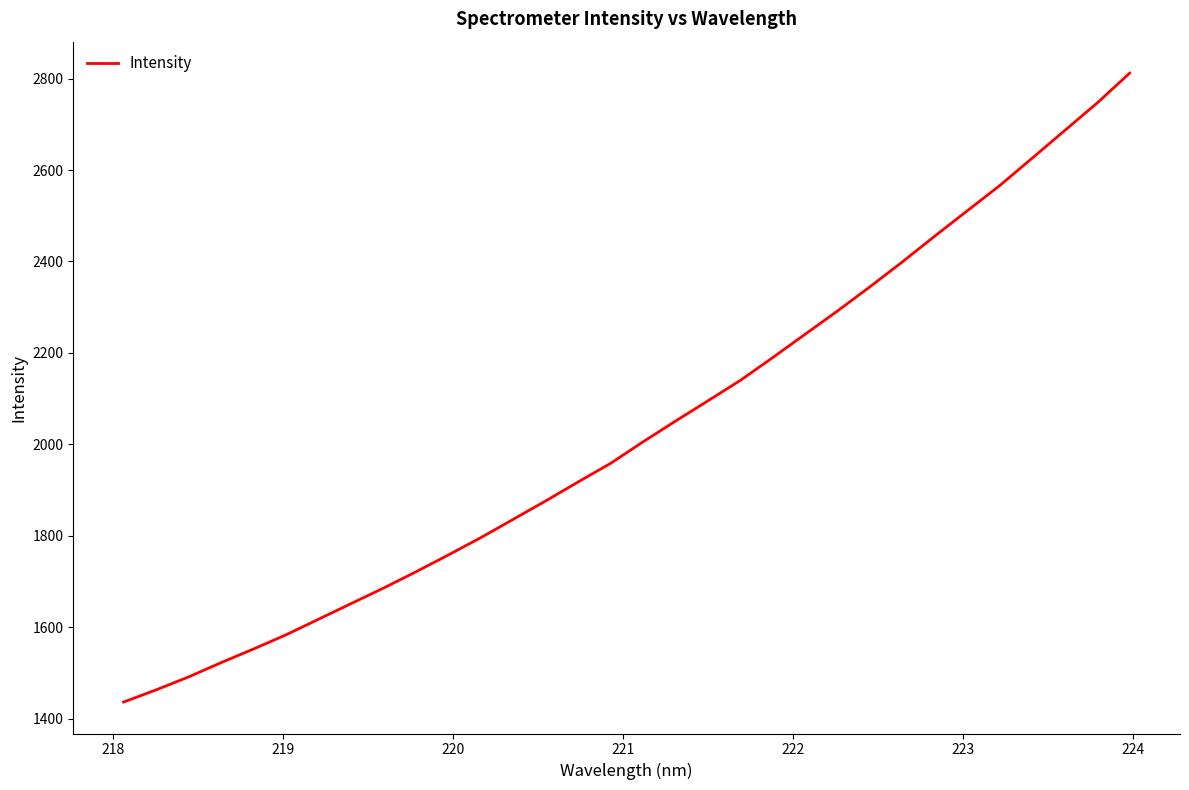

What is the maximum value shown in the chart?

2812.0